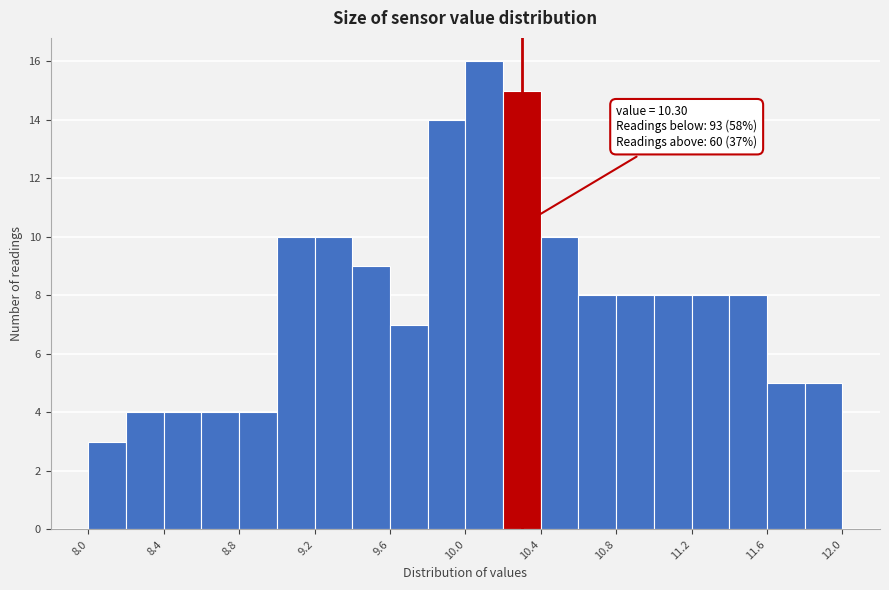

Over which range of the x-axis is the bar tallest?

10.0 to 10.2